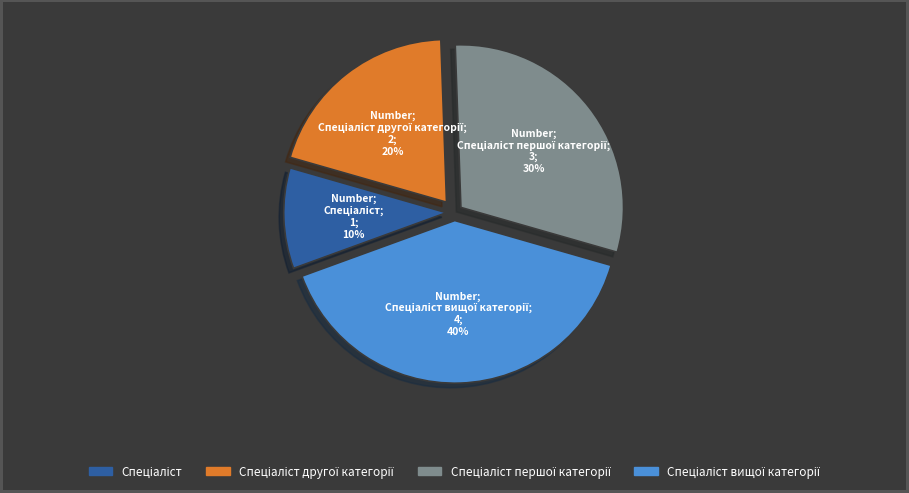

To the nearest percent, what is the average slice percentage?

25%